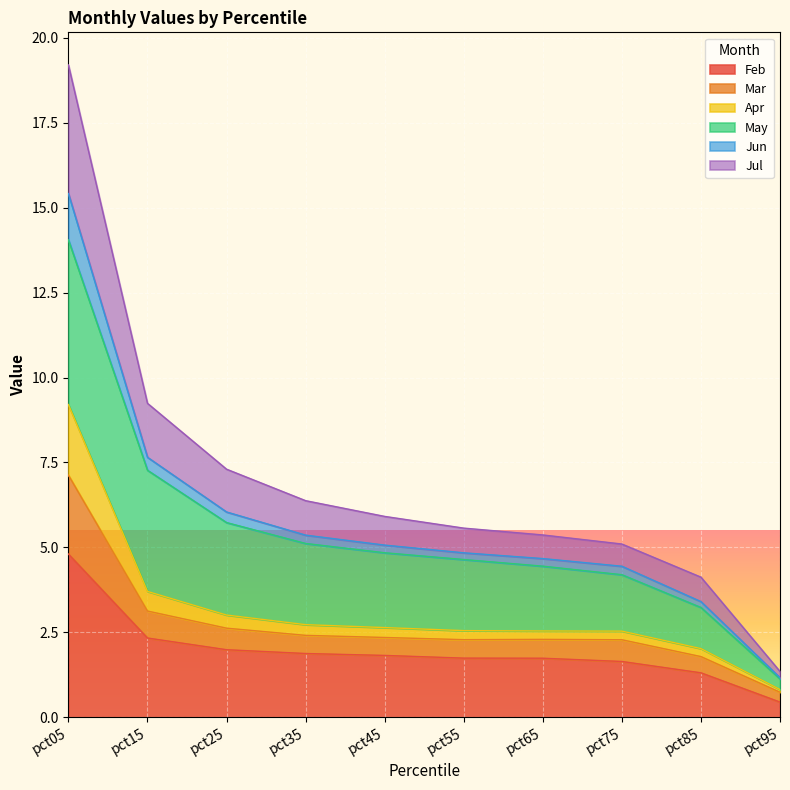

True or false: Feb has a value of 4.8 at pct05.

True